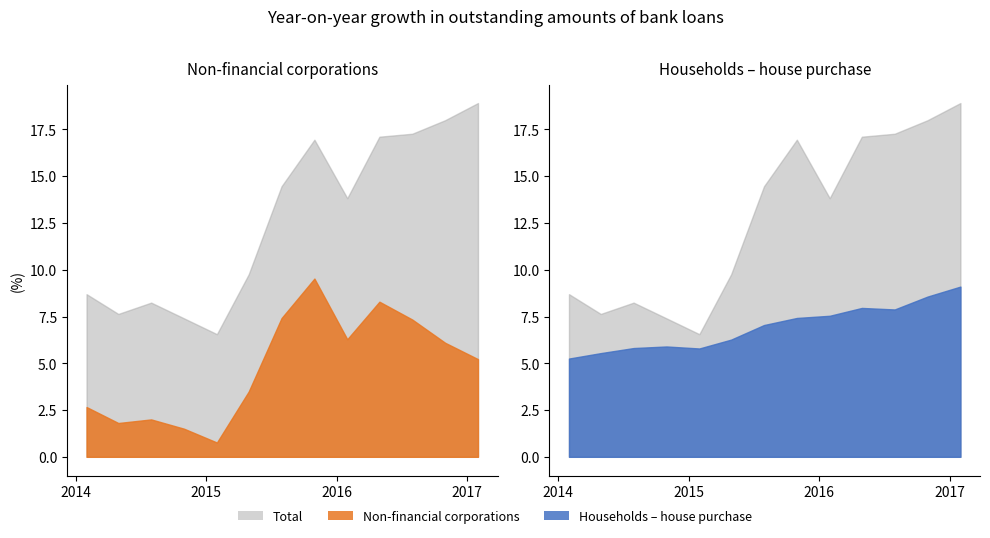

The value of Households – loans for house purchase at 2016-10 is 8.6. True or false?

True